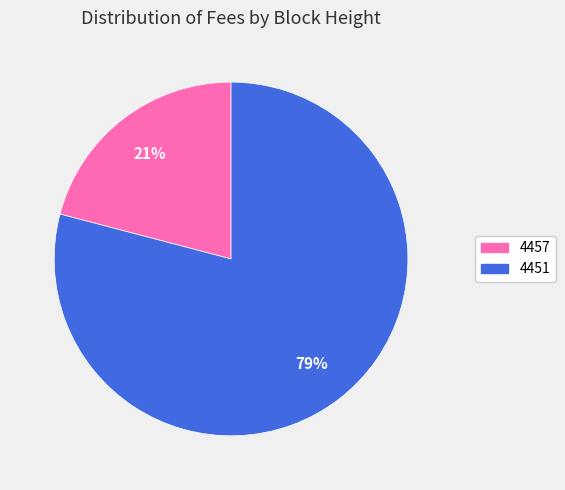

To the nearest percent, what is the combined percentage of 4457 and 4451?

100%